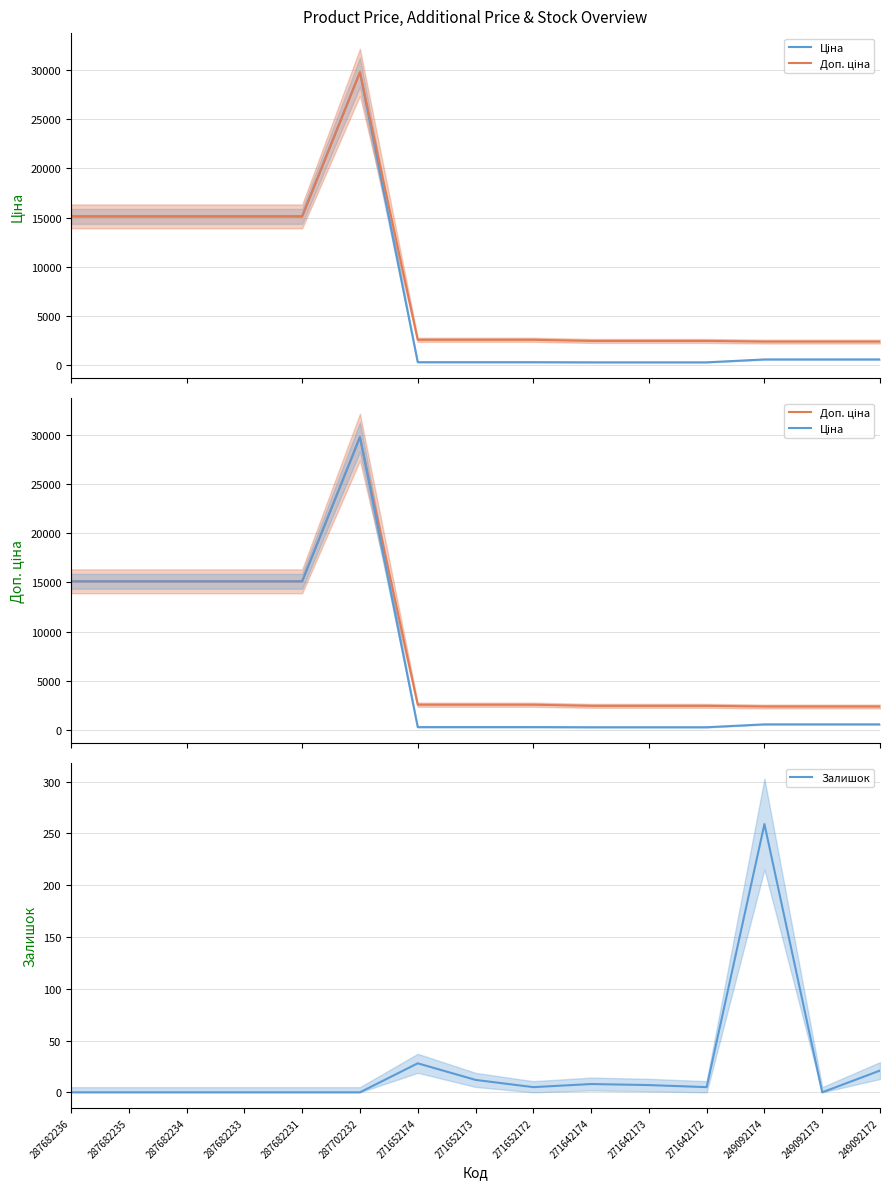

At which category does Доп. ціна reach its first local peak?

287702232